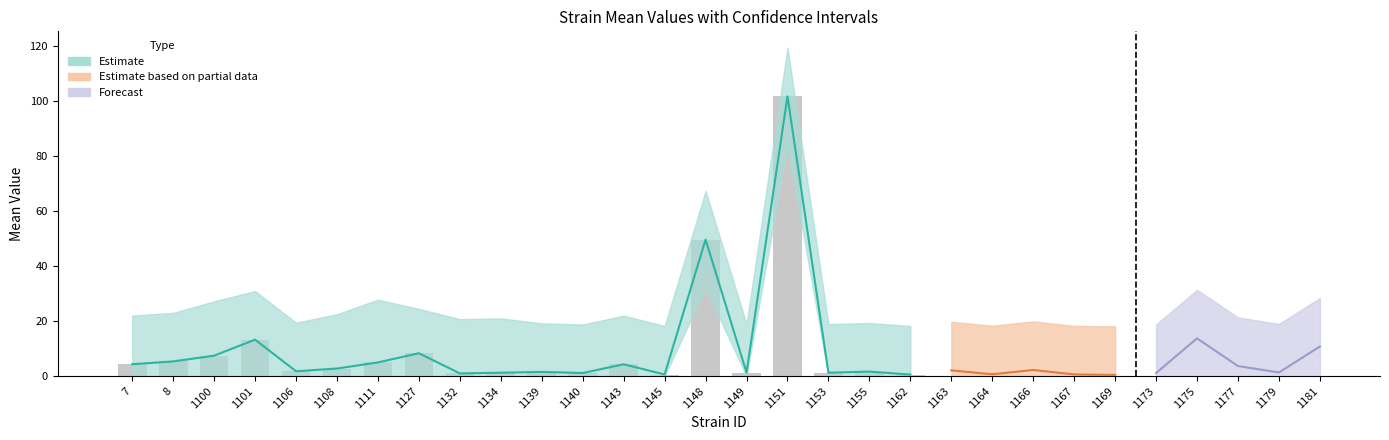

At 1134, list the series in order from largest to smallest.

mean, uppercl